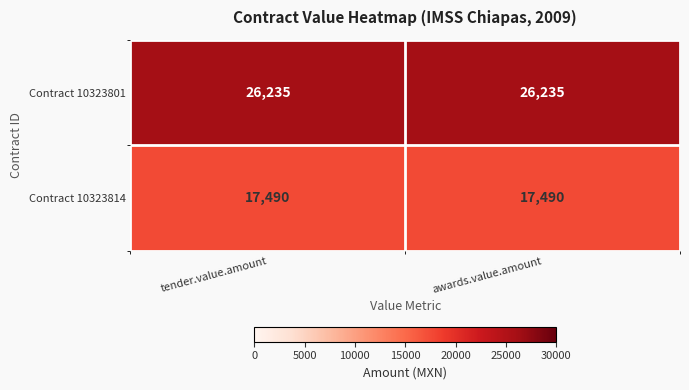

Reading right to left, extract all data points from this chart.

Contract 10323801: 26235	26235
Contract 10323814: 17490	17490